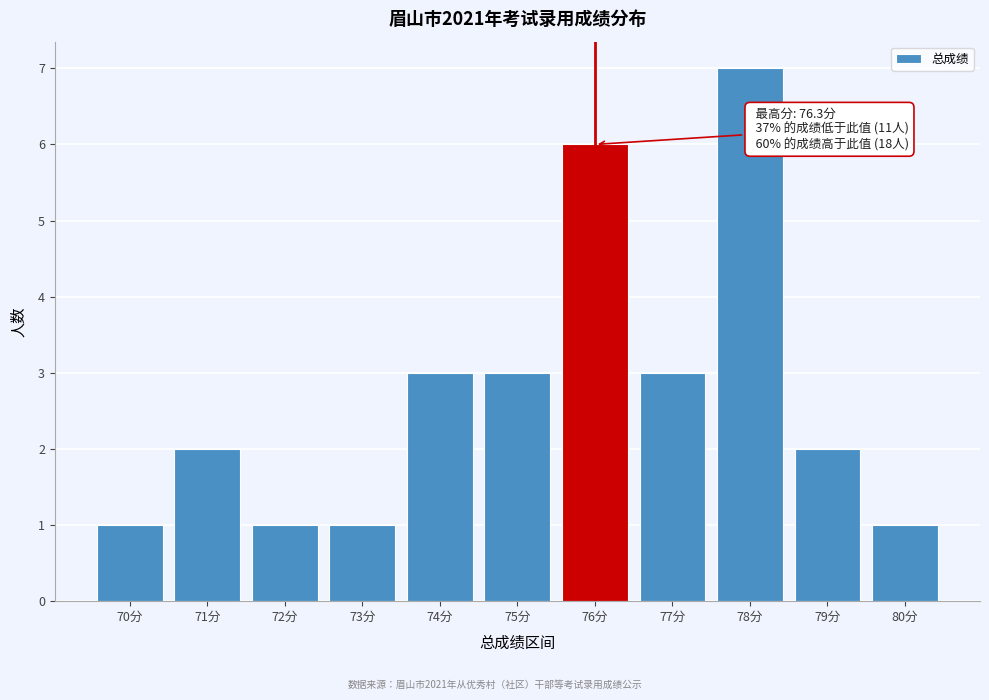

Reading left to right, what are all the values shown in this chart?

1	2	1	1	3	3	6	3	7	2	1